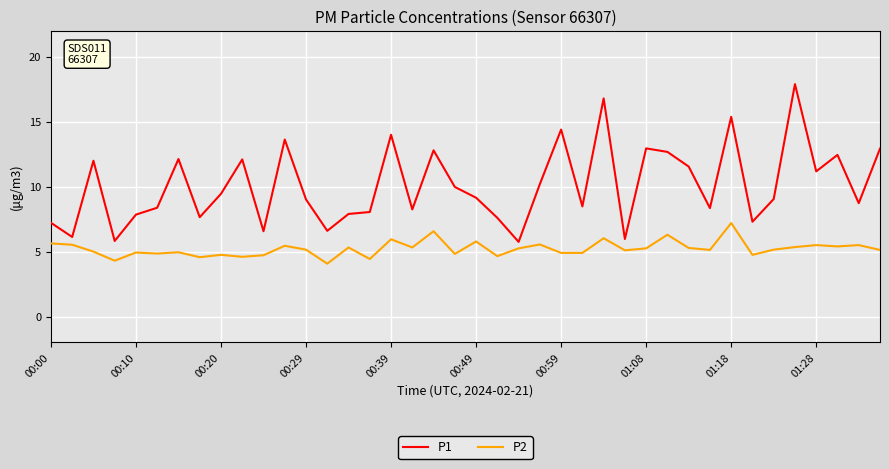

Which series has the widest spread of values?

P1